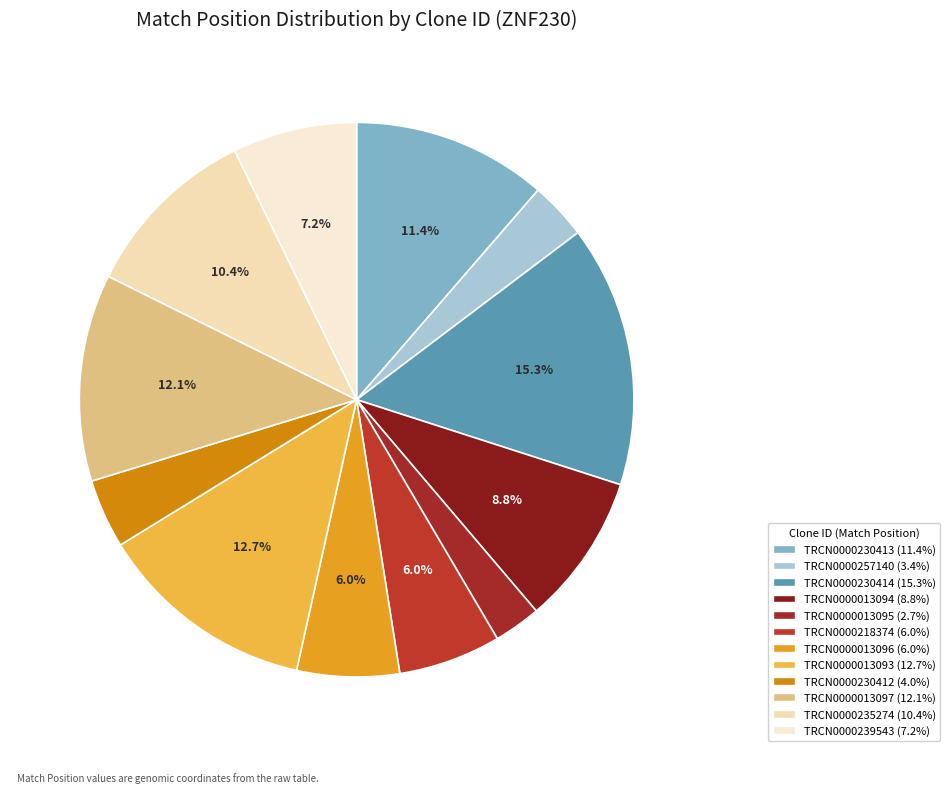

To the nearest percent, what portion does TRCN0000013096 represent?

6%